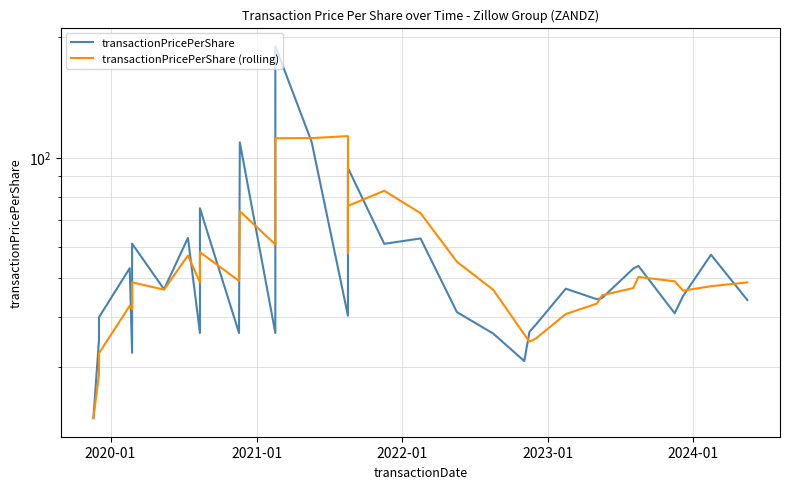

What is the sum of all transactionPricePerShare values?

1953.3